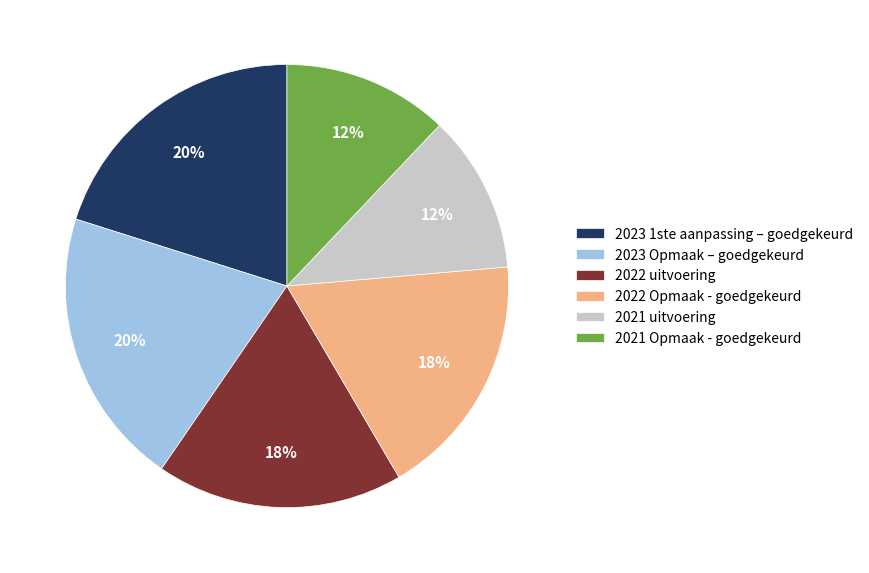

Do 2022 Opmaak - goedgekeurd and 2023 1ste aanpassing – goedgekeurd together represent more than half of the pie?

No